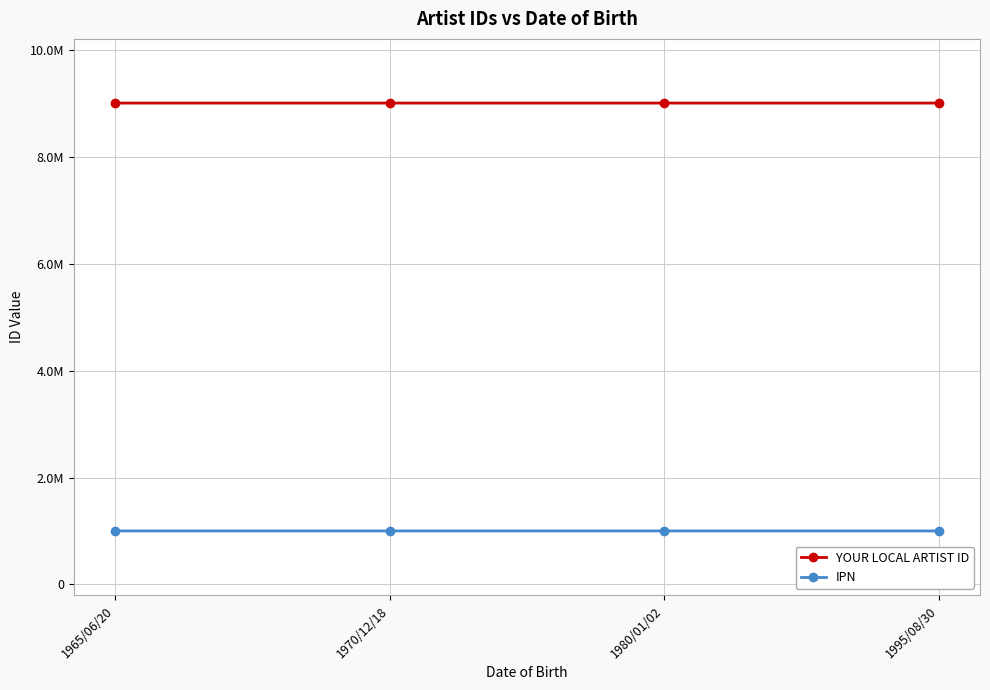

Between 1970/12/18 and 1965/06/20, which is larger?

1965/06/20